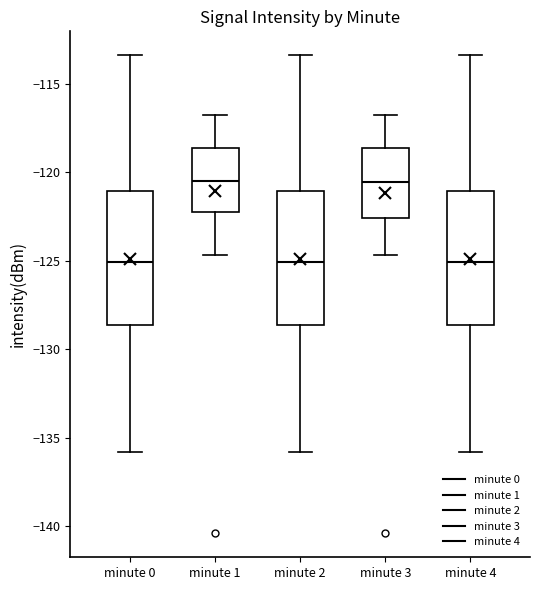

Reading left to right, read every box against the y-axis: the position of its median line, the range the box covers, and the ends of its whiskers. The values are not printed on the chart, so give them approximately, as read against the axis.

minute 0: median -125.0, box -128.5 to -121.0, whiskers -136.0 to -113.5
minute 1: median -120.5, box -122.0 to -118.5, whiskers -124.5 to -117.0
minute 2: median -125.0, box -128.5 to -121.0, whiskers -136.0 to -113.5
minute 3: median -120.5, box -122.5 to -118.5, whiskers -124.5 to -117.0
minute 4: median -125.0, box -128.5 to -121.0, whiskers -136.0 to -113.5